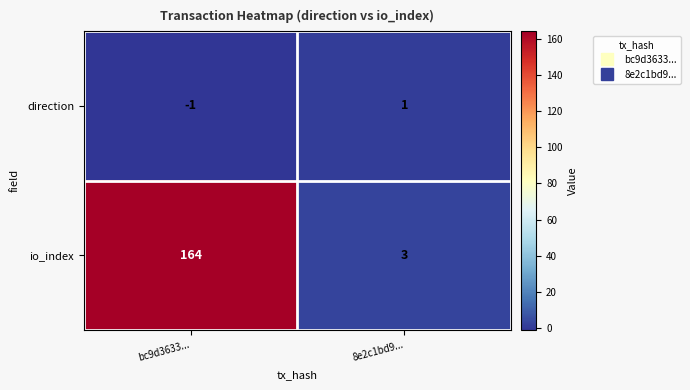

How many distinct data groups are displayed?

2